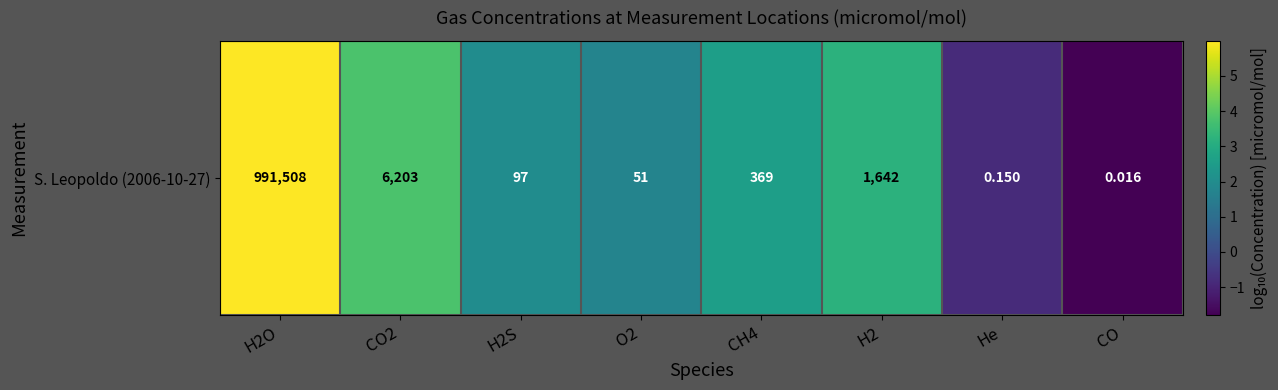

Which has a higher value, CO or CH4?

CH4